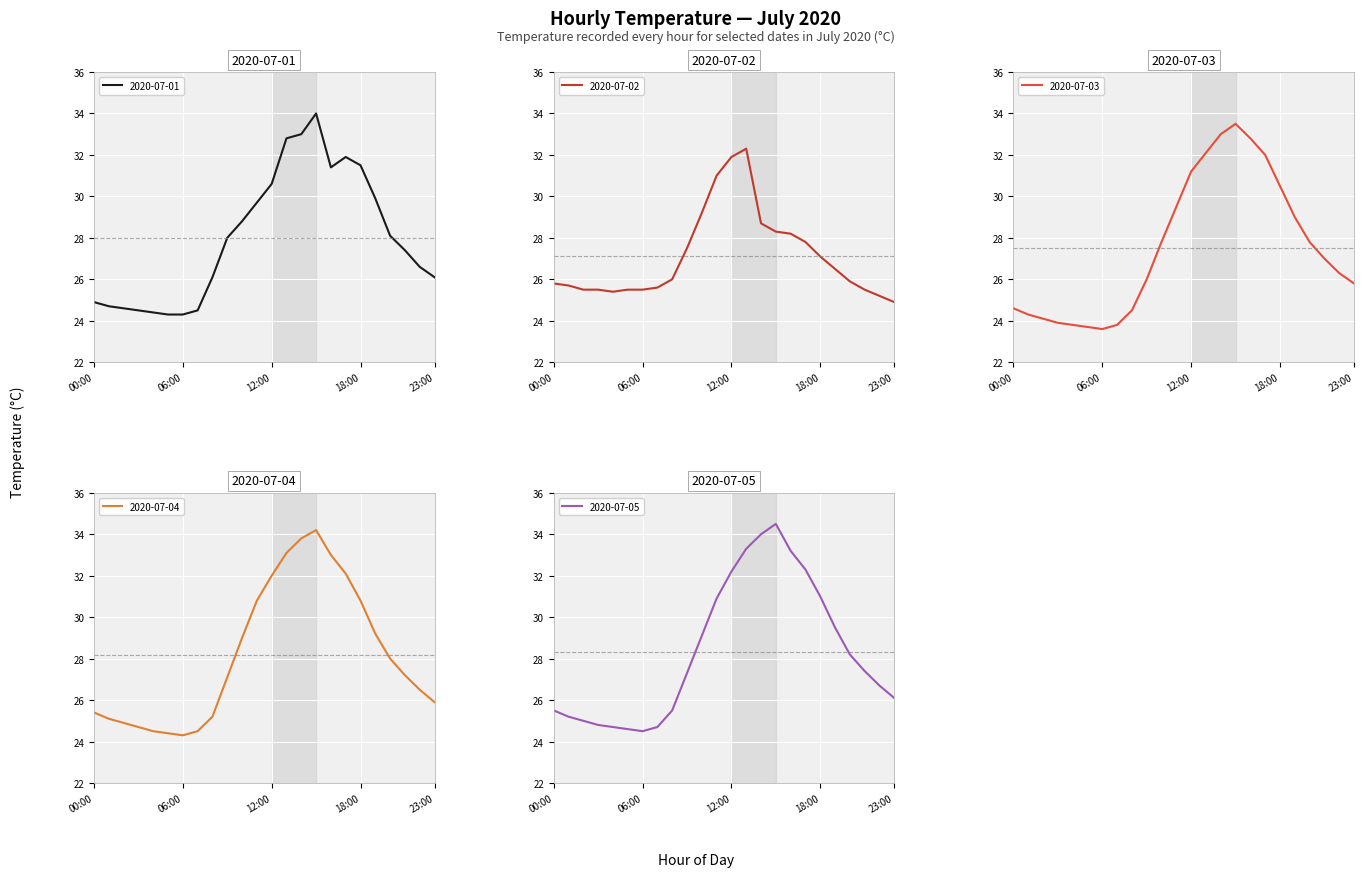

Rank the series at 17 from highest to lowest value.

2020-07-05, 2020-07-04, 2020-07-03, 2020-07-01, 2020-07-02